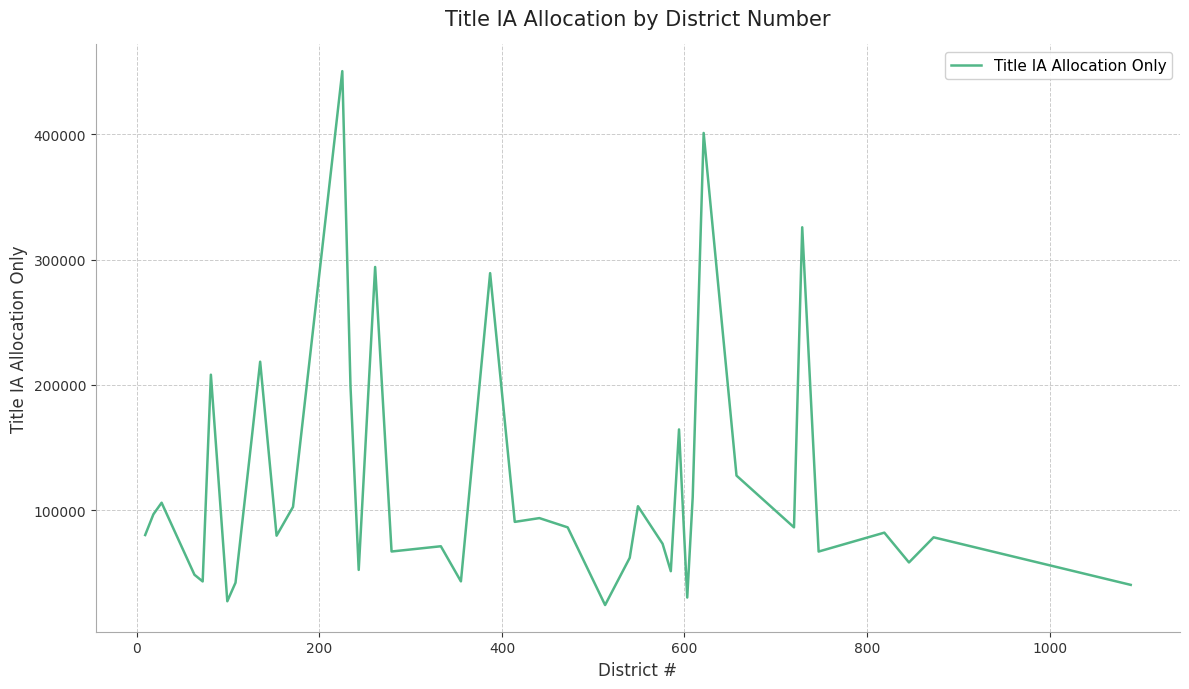

What is the difference between the maximum and minimum values?

426344